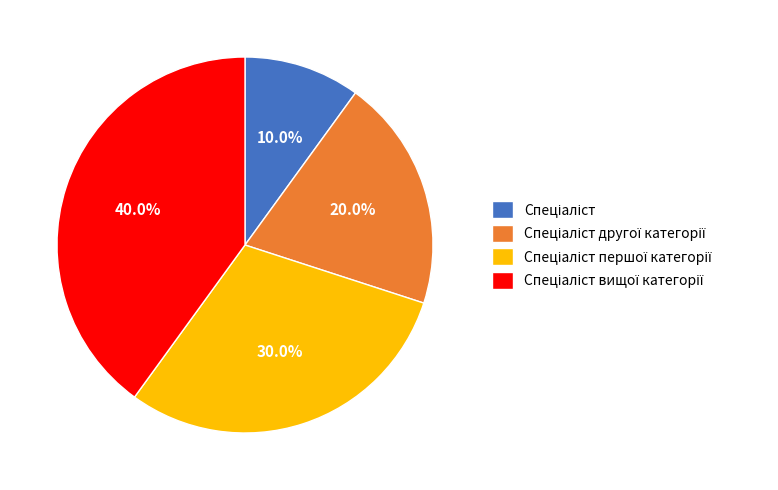

Is there a majority slice in this chart?

No